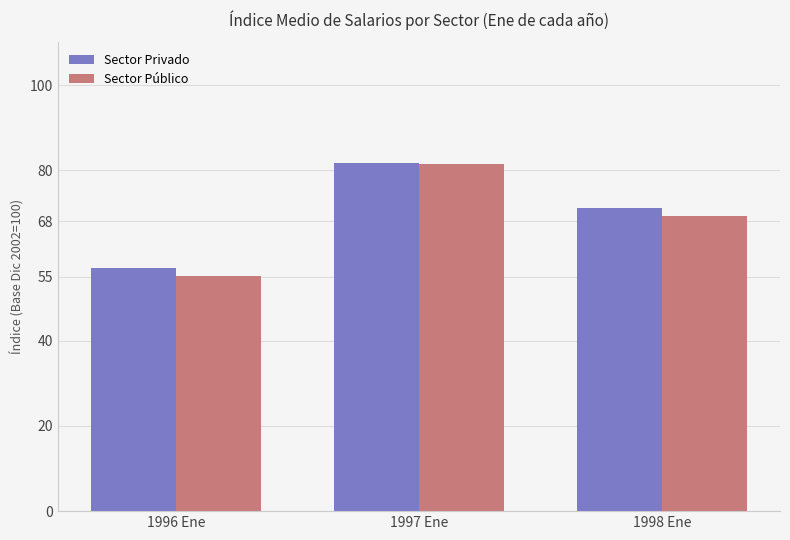

At which category is the sum across all series the highest?

1997 Ene